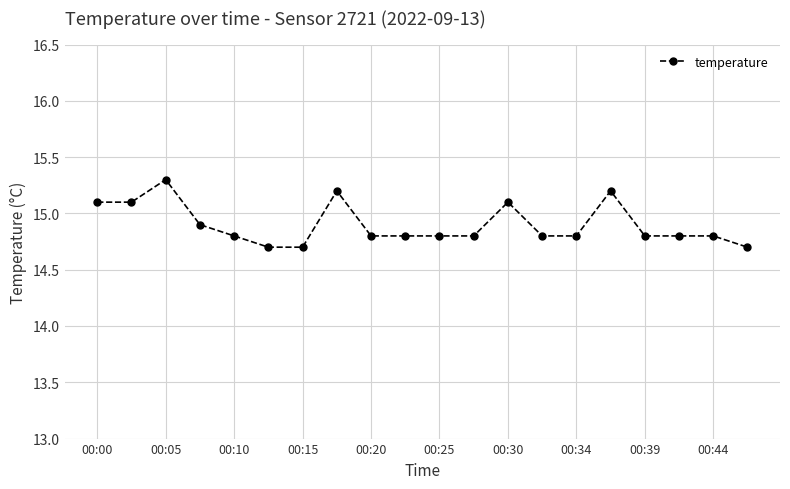

Count the values in the range 14 to 15.

14